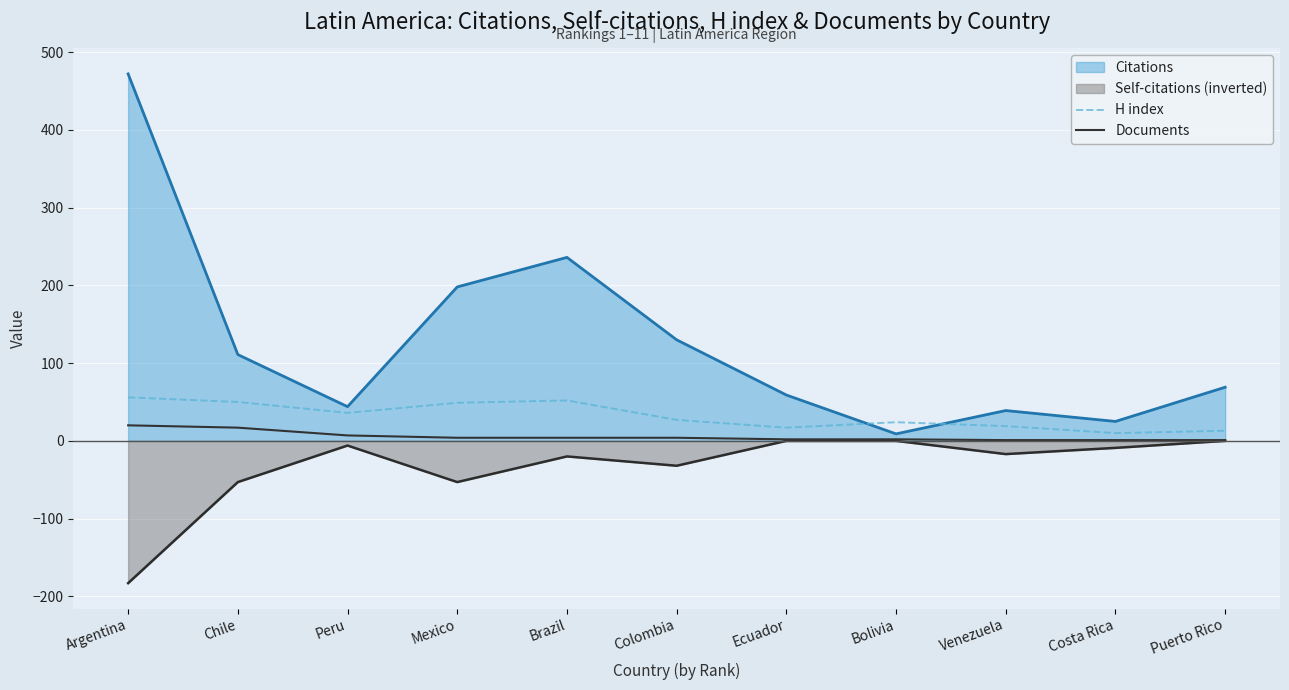

Is the value of H index at Costa Rica greater than the value of Documents at Argentina?

No